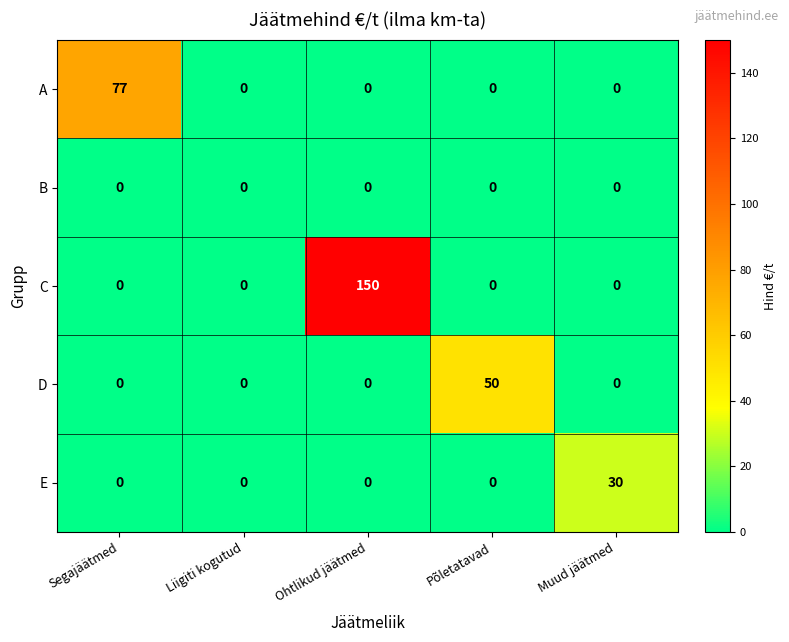

What is the difference between the maximum and second lowest values in the E series?

30